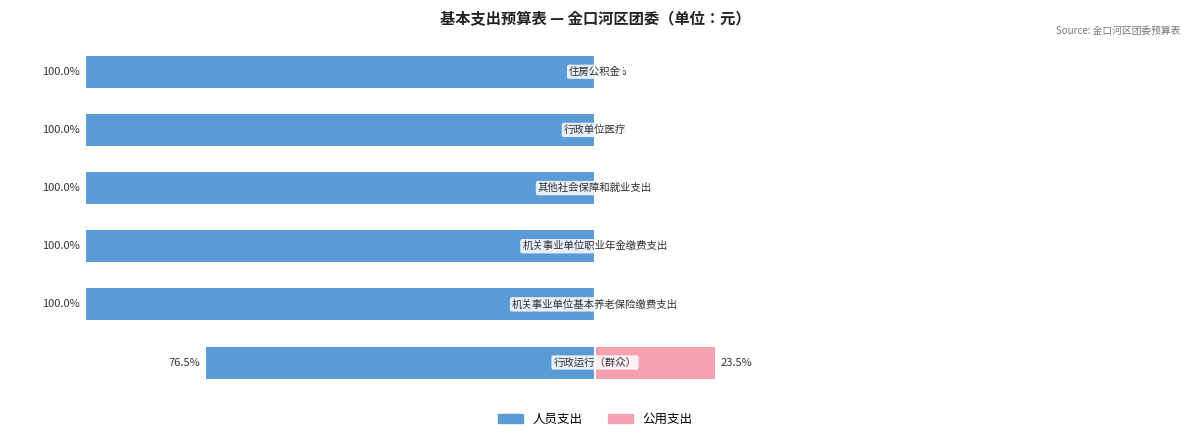

What is the spread (max minus min) of values at 4?

100.0